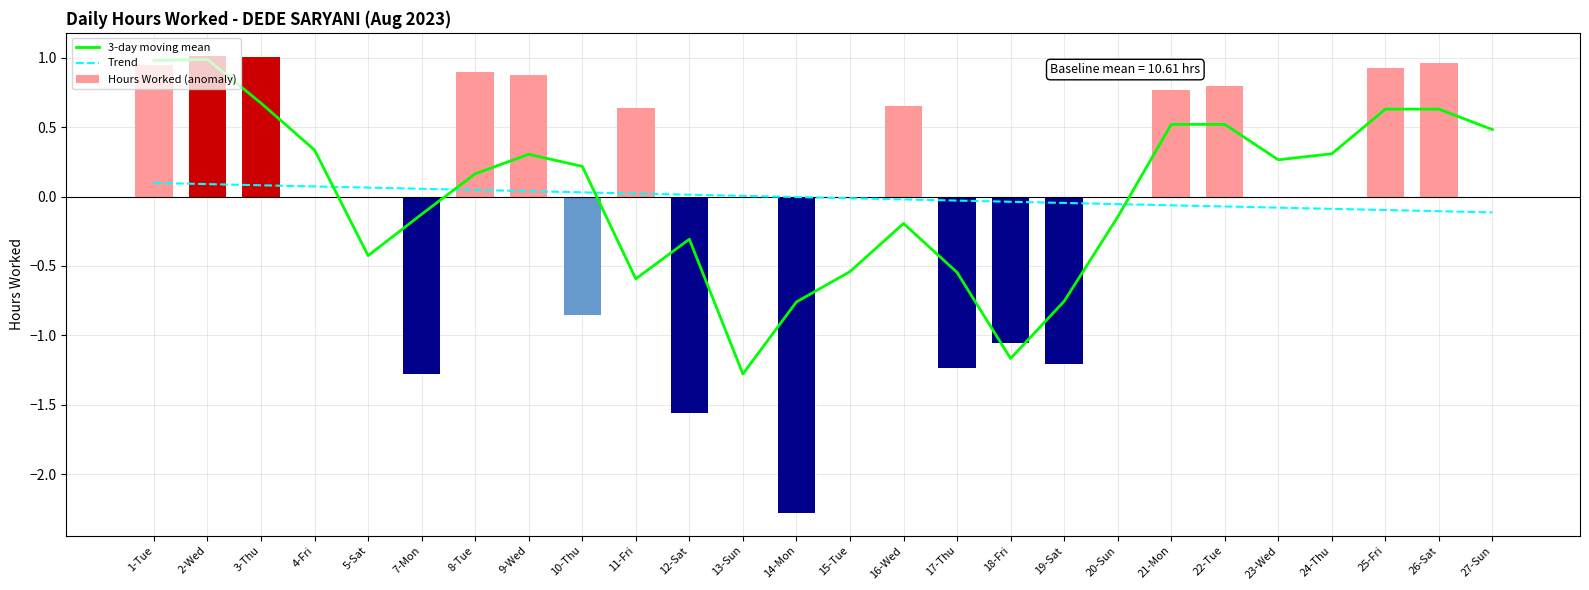

Does the chart contain any negative values?

Yes